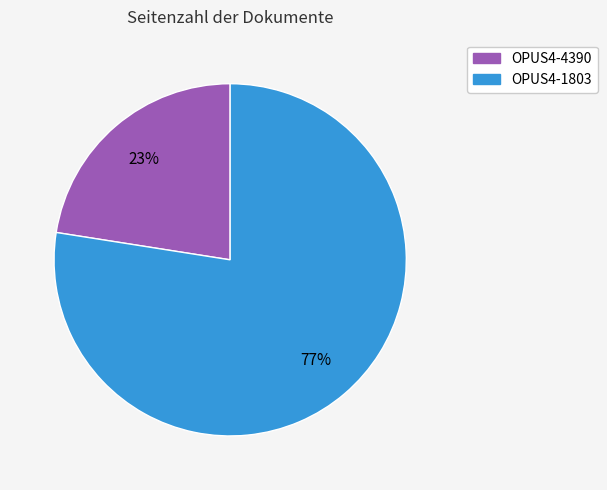

Between OPUS4-4390 and OPUS4-1803, which is larger?

OPUS4-1803